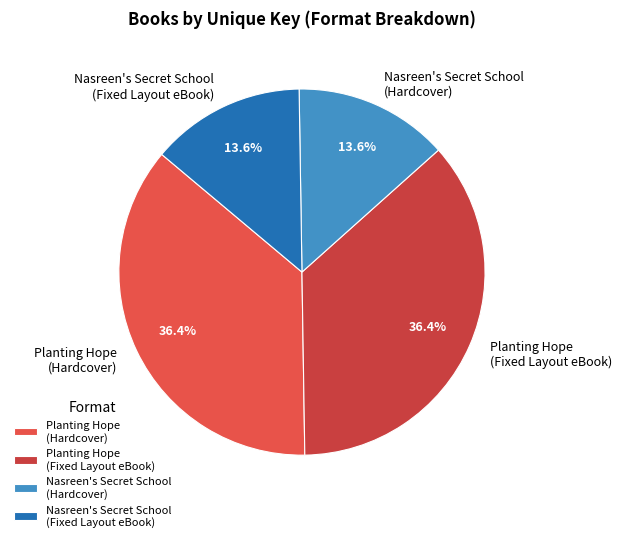

To the nearest percent, what is the difference between the largest and smallest slice percentages?

23%